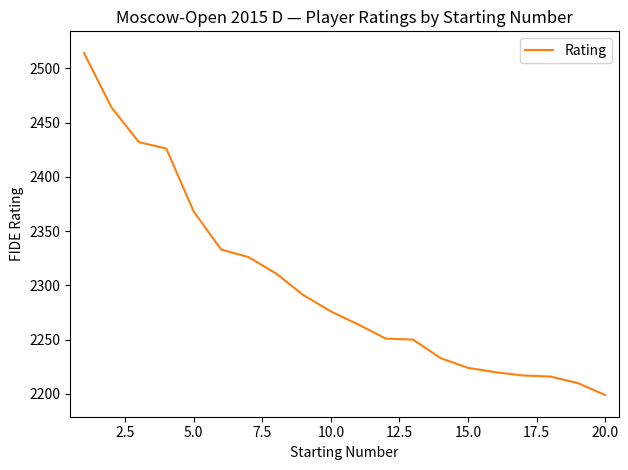

What is the maximum value shown in the chart?

2514